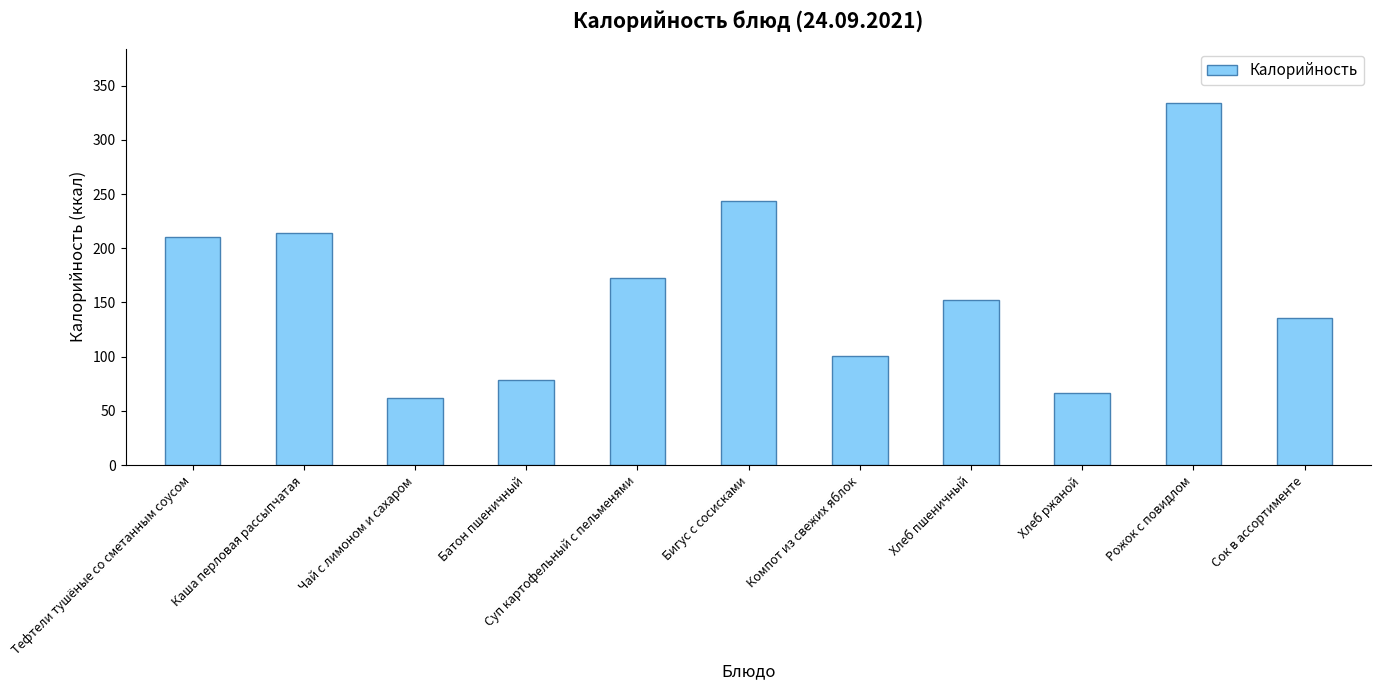

Are the bars horizontal?

No